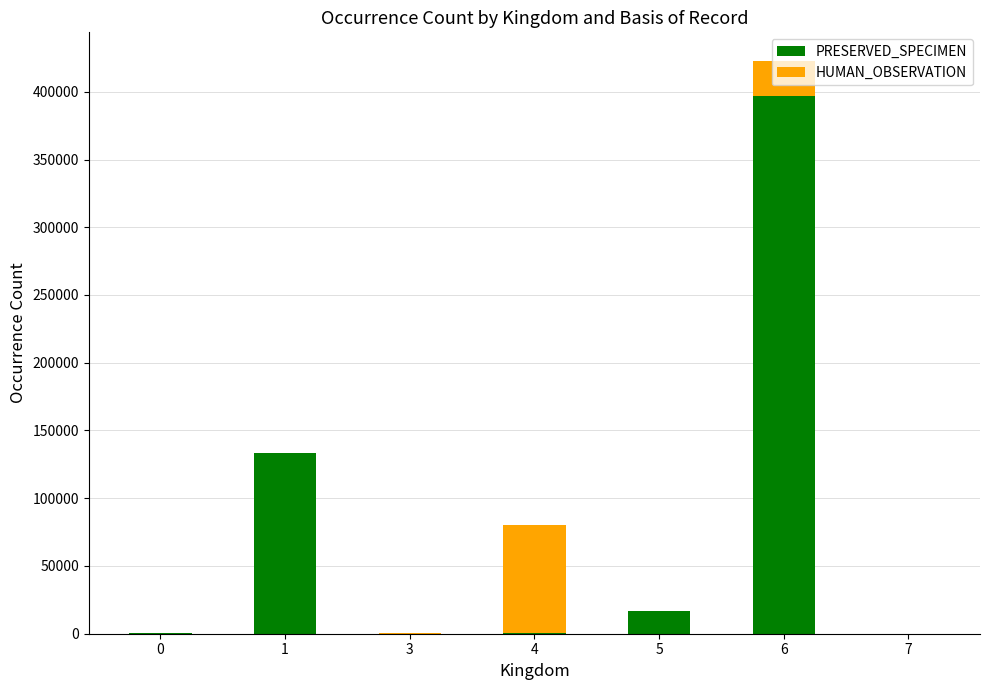

What is the difference between the PRESERVED_SPECIMEN values at 0 and 1?

132781